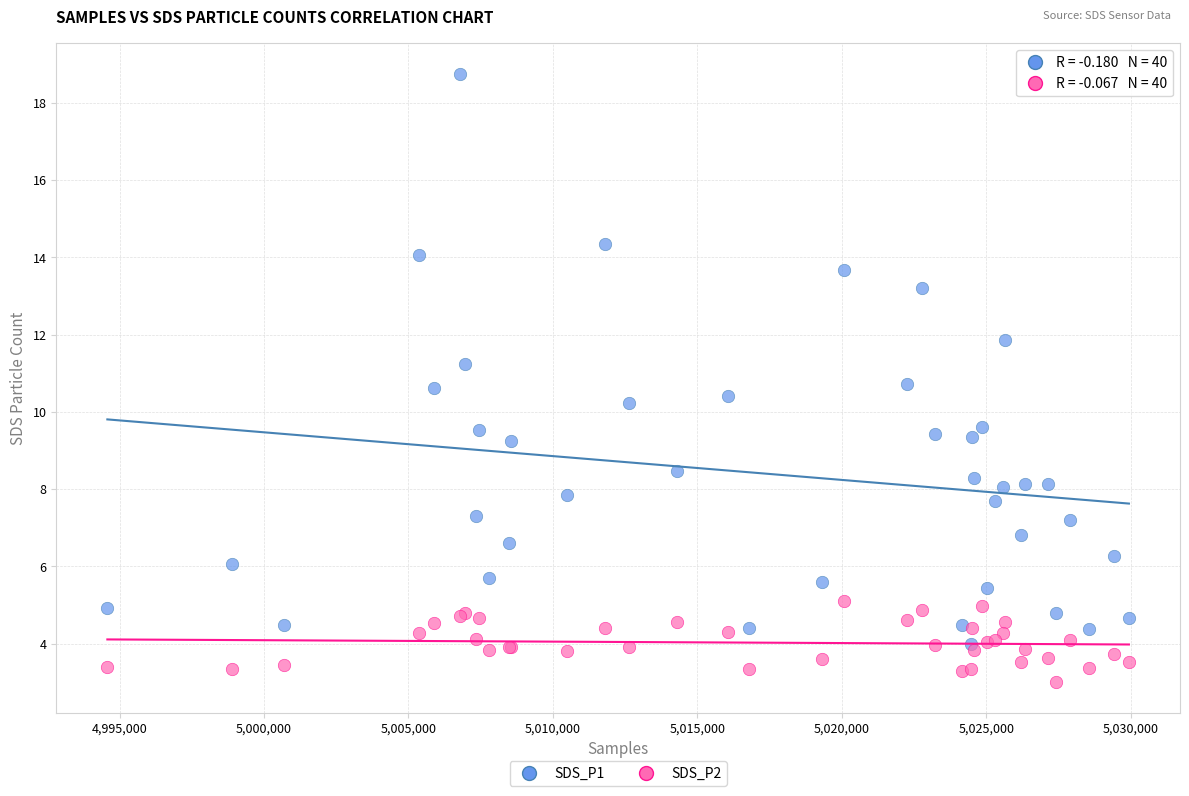

What are all the series names shown in the legend?

SDS_P1, SDS_P2